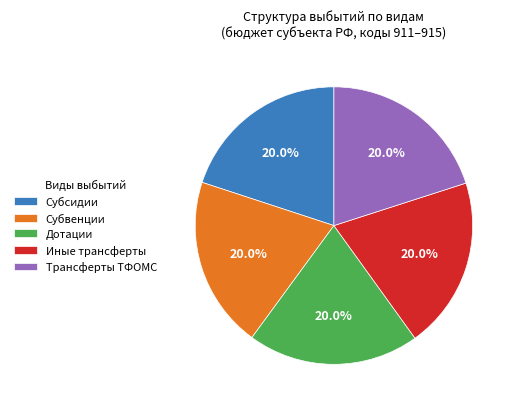

Combined, what portion of the pie is Иные трансферты and Субвенции?

40.0%